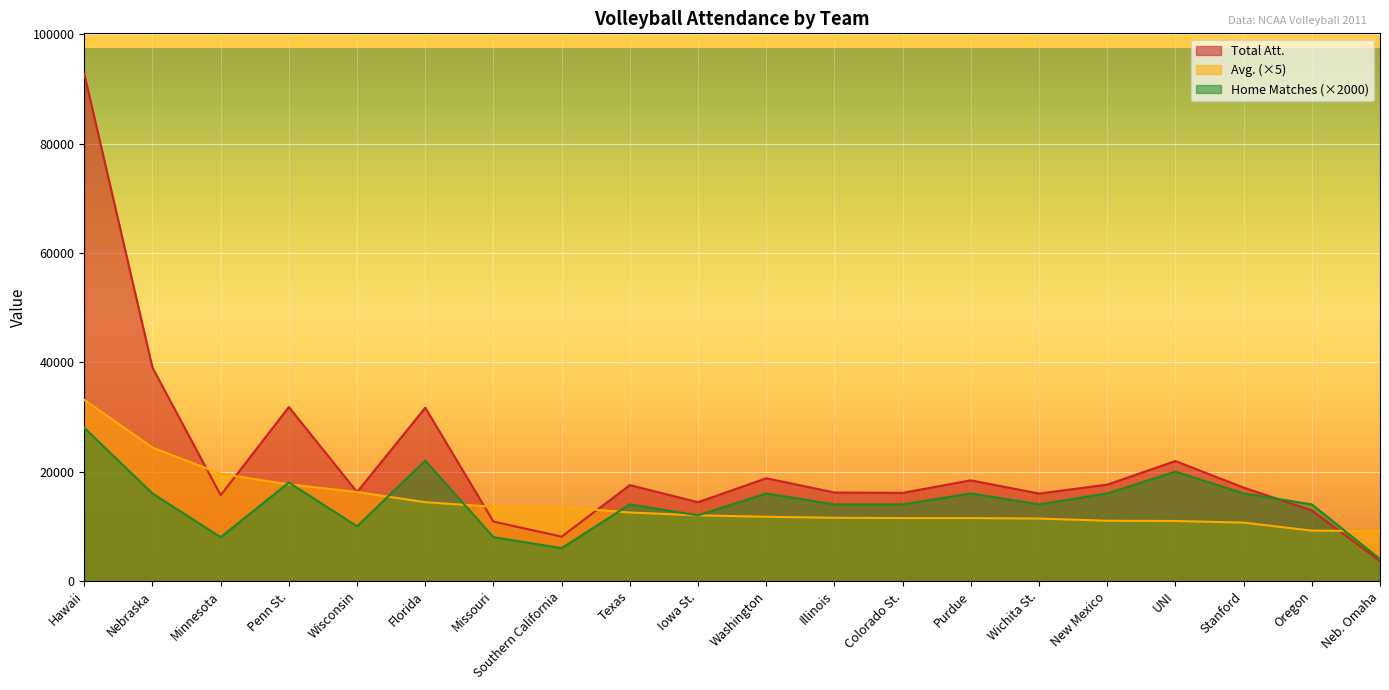

What is the label of the 9th point from the right?

Illinois